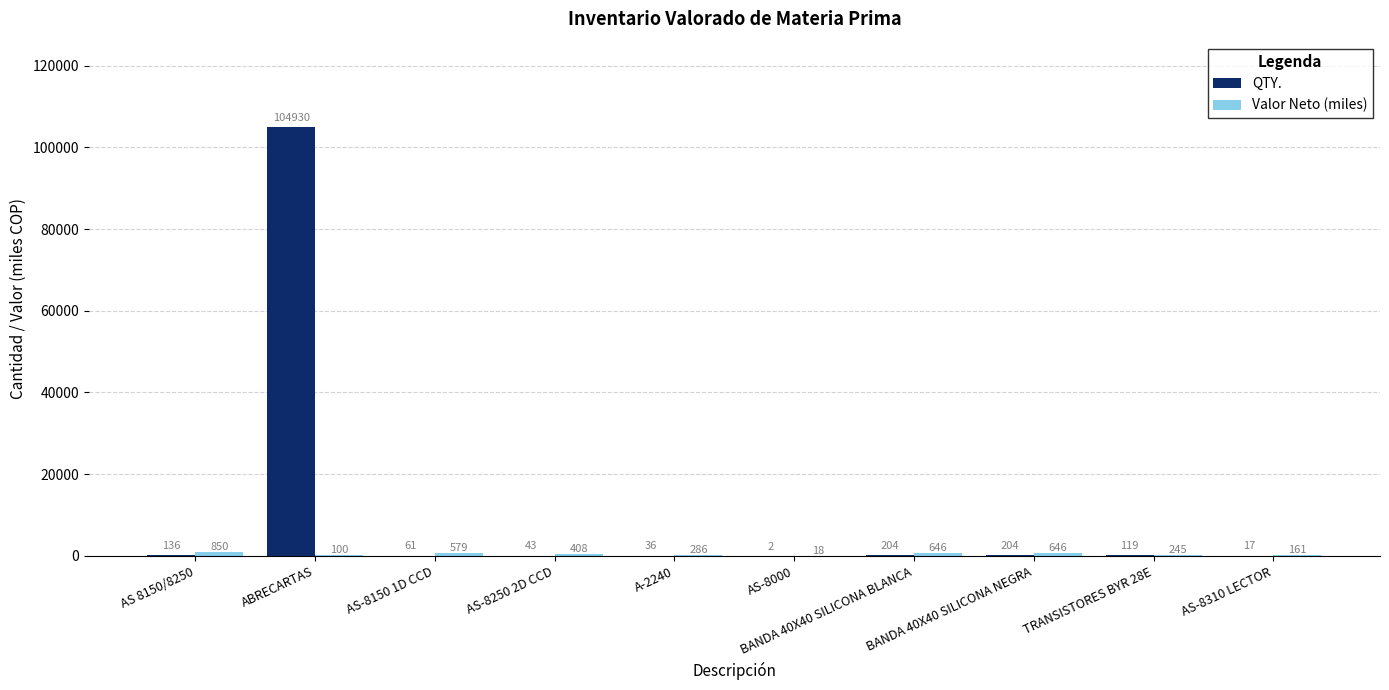

What is the greatest value displayed?

104930.0